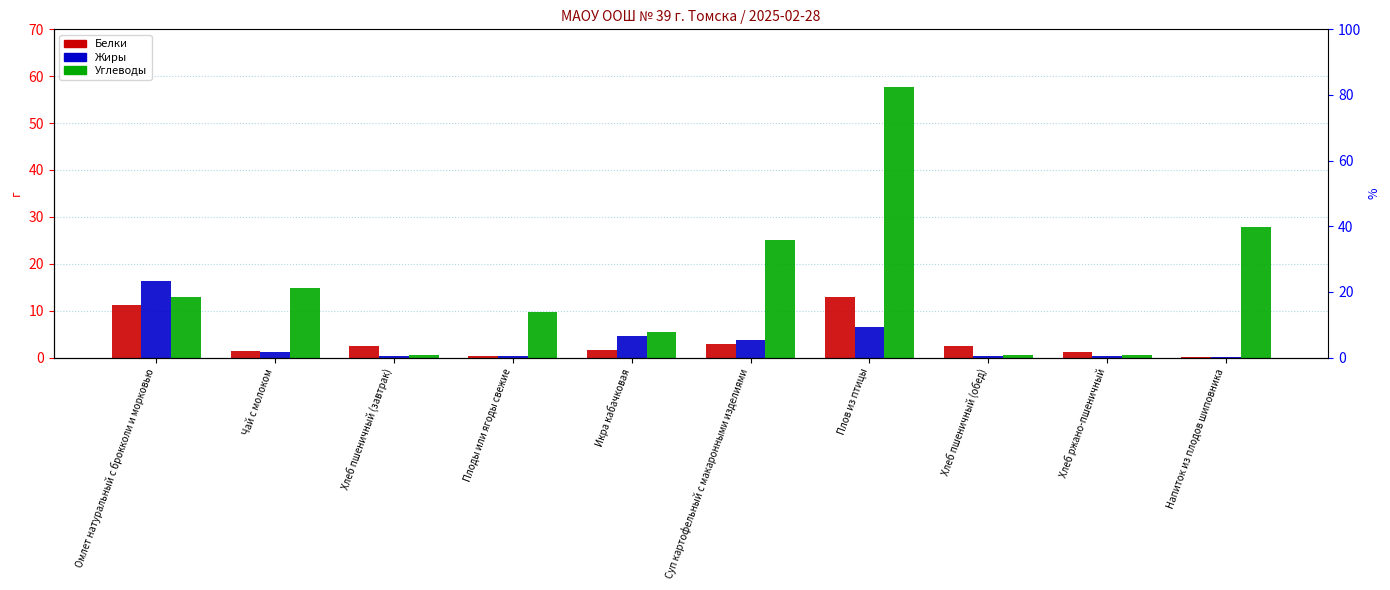

Rank the series by their maximum value, from lowest to highest.

Белки, Жиры, Углеводы